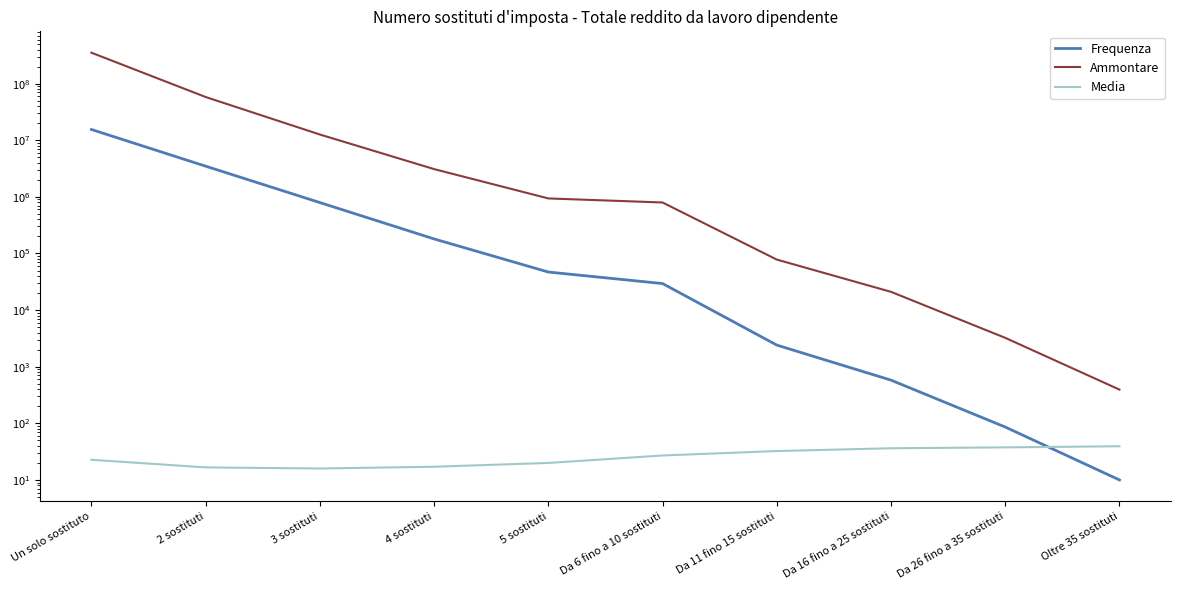

True or false: Frequenza has a value of 579.0 at Da 16 fino a 25 sostituti.

True